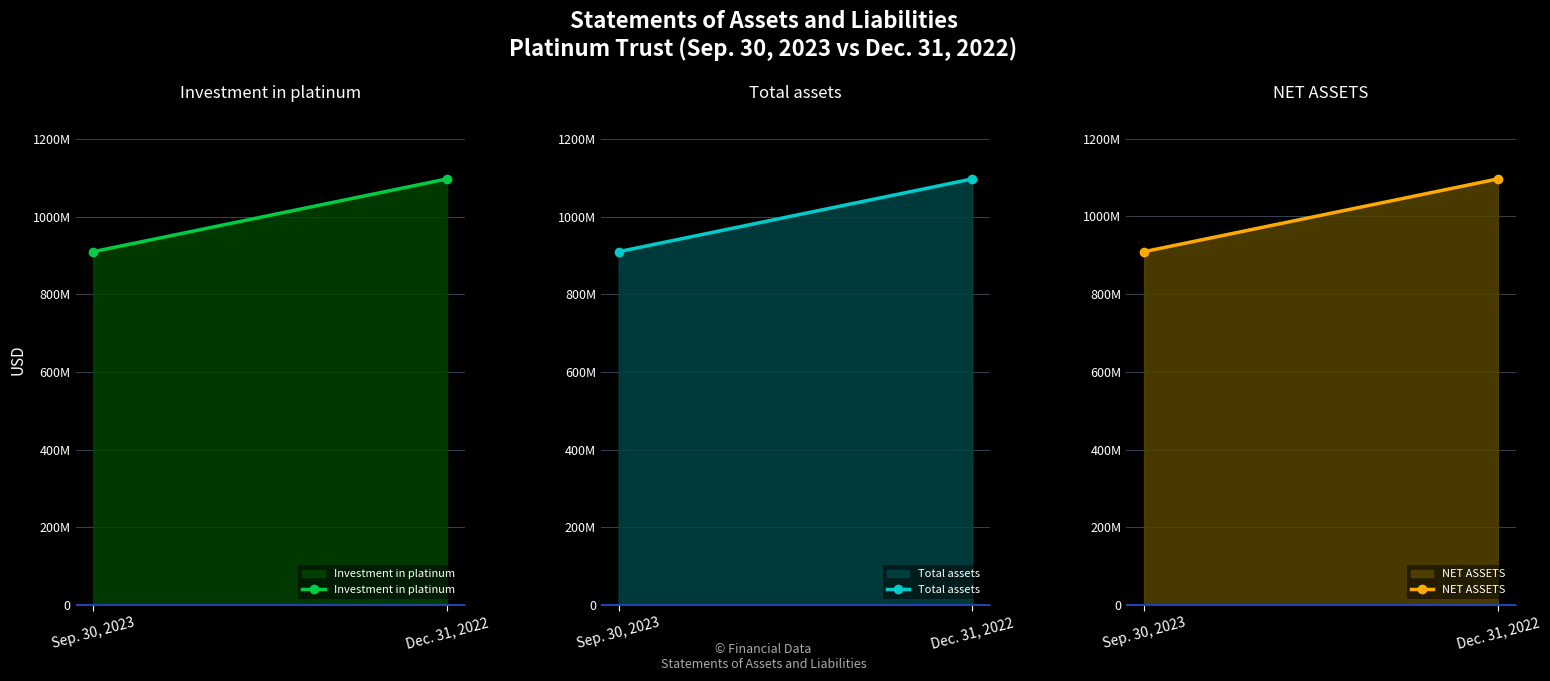

At which category is the sum across all series the highest?

Dec. 31, 2022